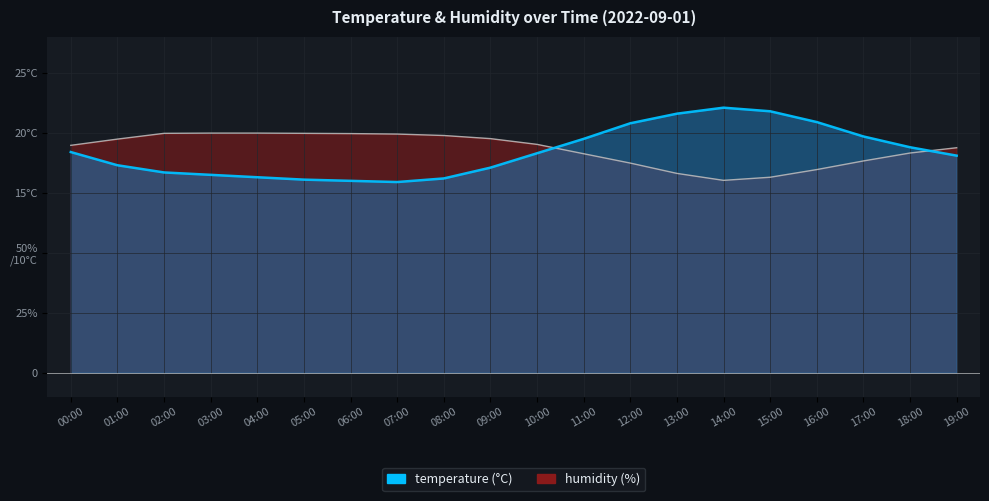

At which label is humidity closest to 18?

11:00